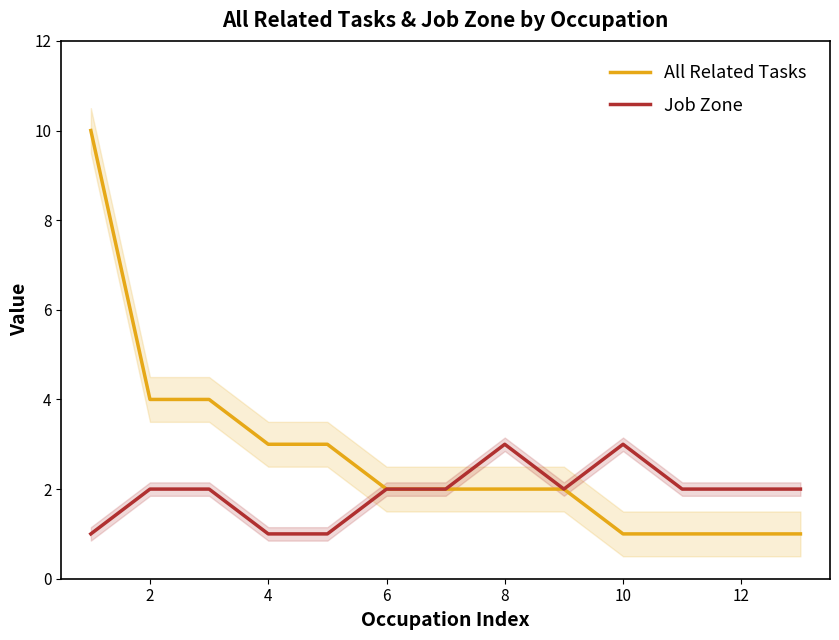

True or false: Job Zone and All Related Tasks intersect in this chart.

False